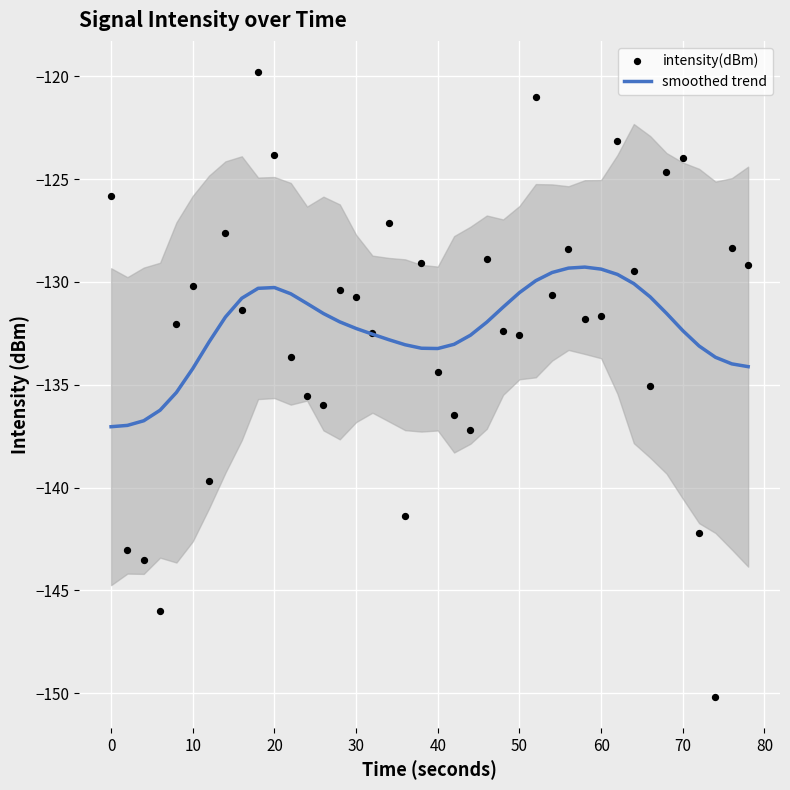

Which series has the widest spread of Y values?

intensity(dBm)